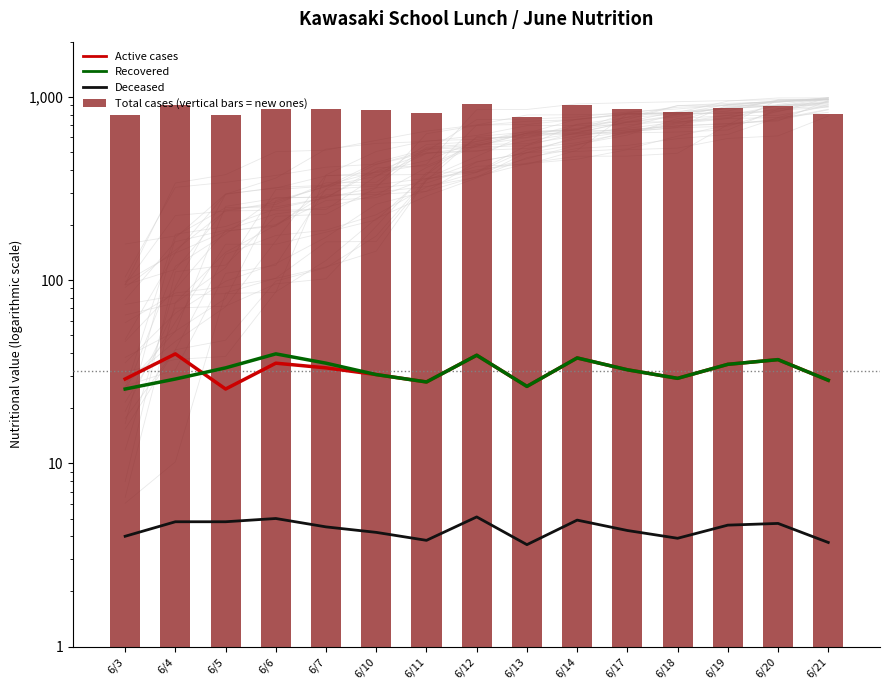

At which label is Active cases closest to 32?

6/17